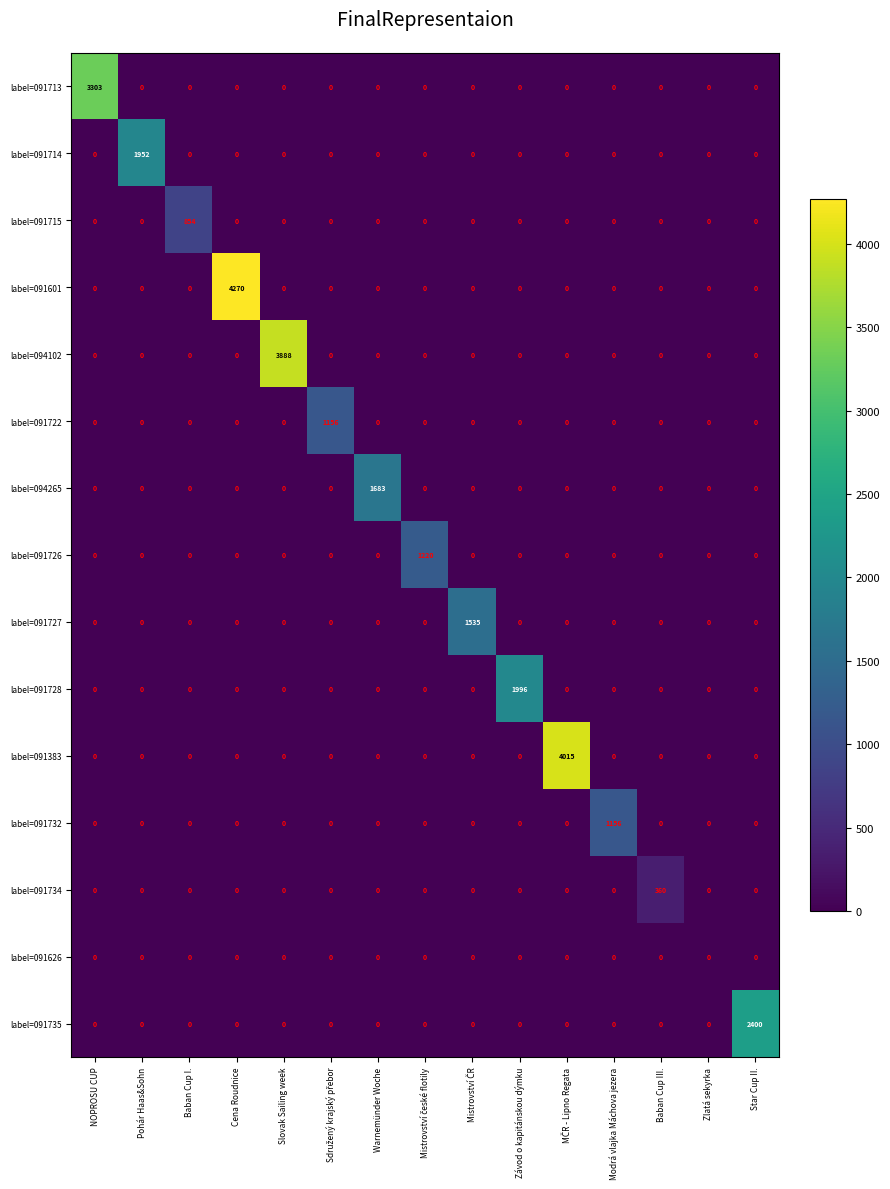

Which series changed the most between Cena Roudnice and Star Cup II.?

label=091601